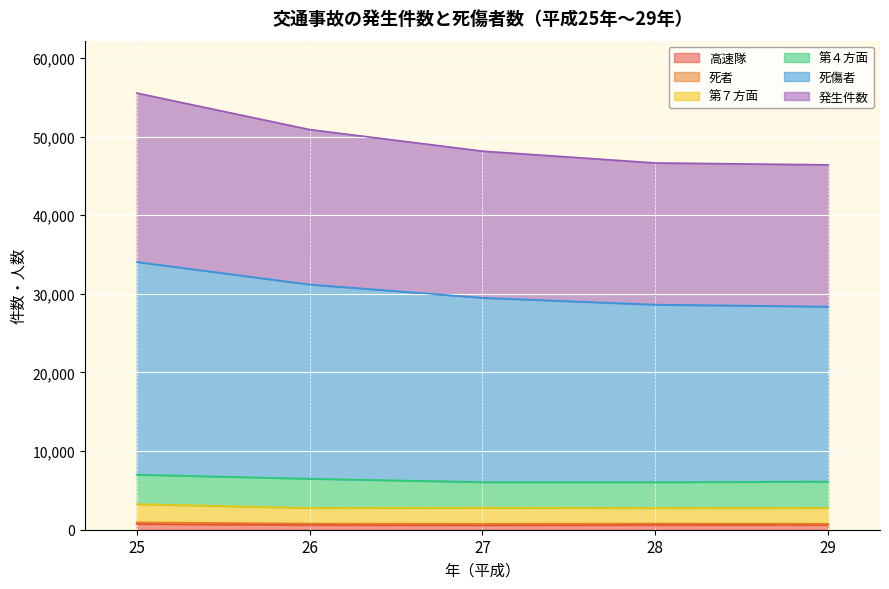

What is the difference between the highest and lowest values at 29?

45799